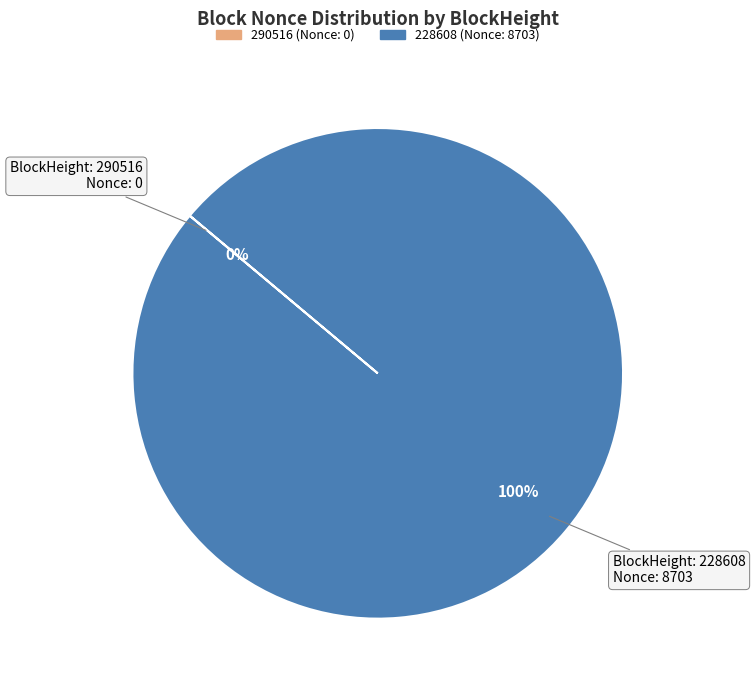

To the nearest percent, what is the difference between the largest and smallest slice percentages?

100%